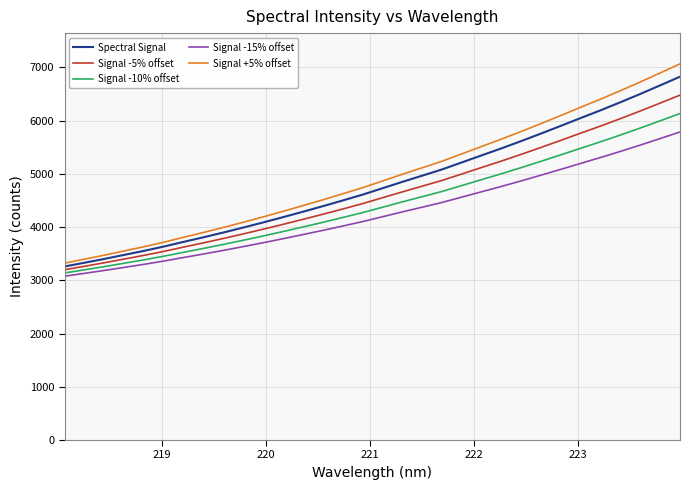

What is the difference between the second highest and minimum values in the Spectral Signal series?

3403.0